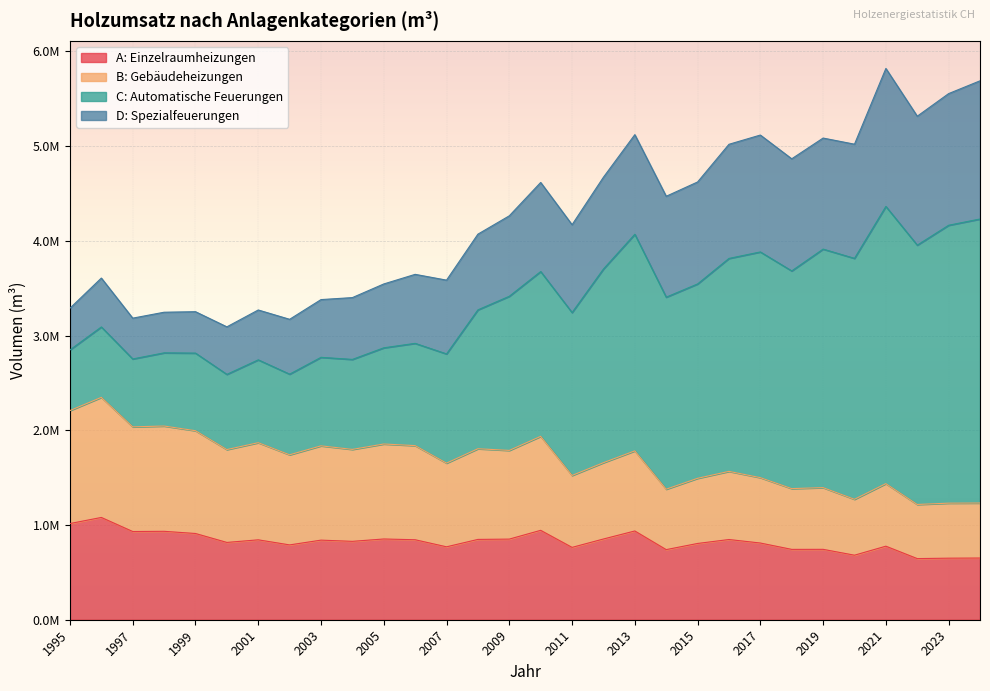

List the labels in order of A: Einzelraumheizungen value, smallest first.

2022, 2023, 2024, 2020, 2014, 2018, 2019, 2011, 2007, 2021, 2002, 2015, 2017, 2000, 2004, 2003, 2001, 2006, 2016, 2008, 2009, 2012, 2005, 1999, 1997, 1998, 2013, 2010, 1995, 1996